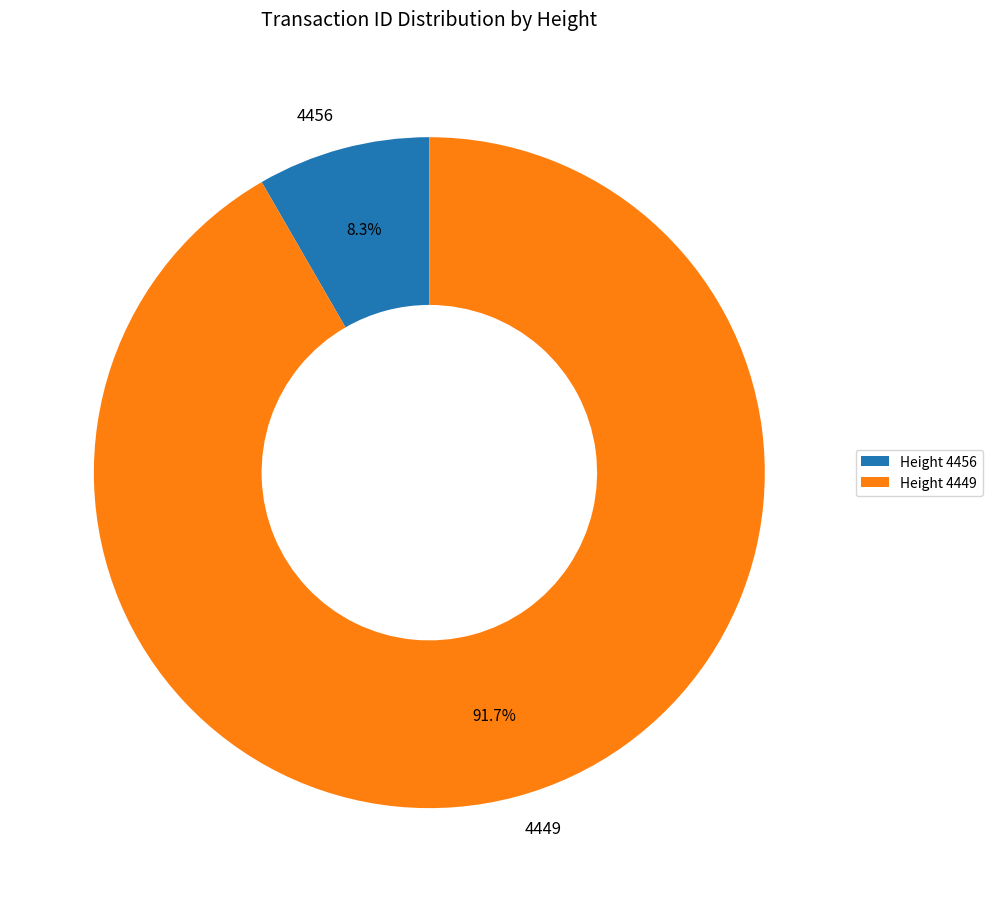

Which category accounts for the majority?

4449